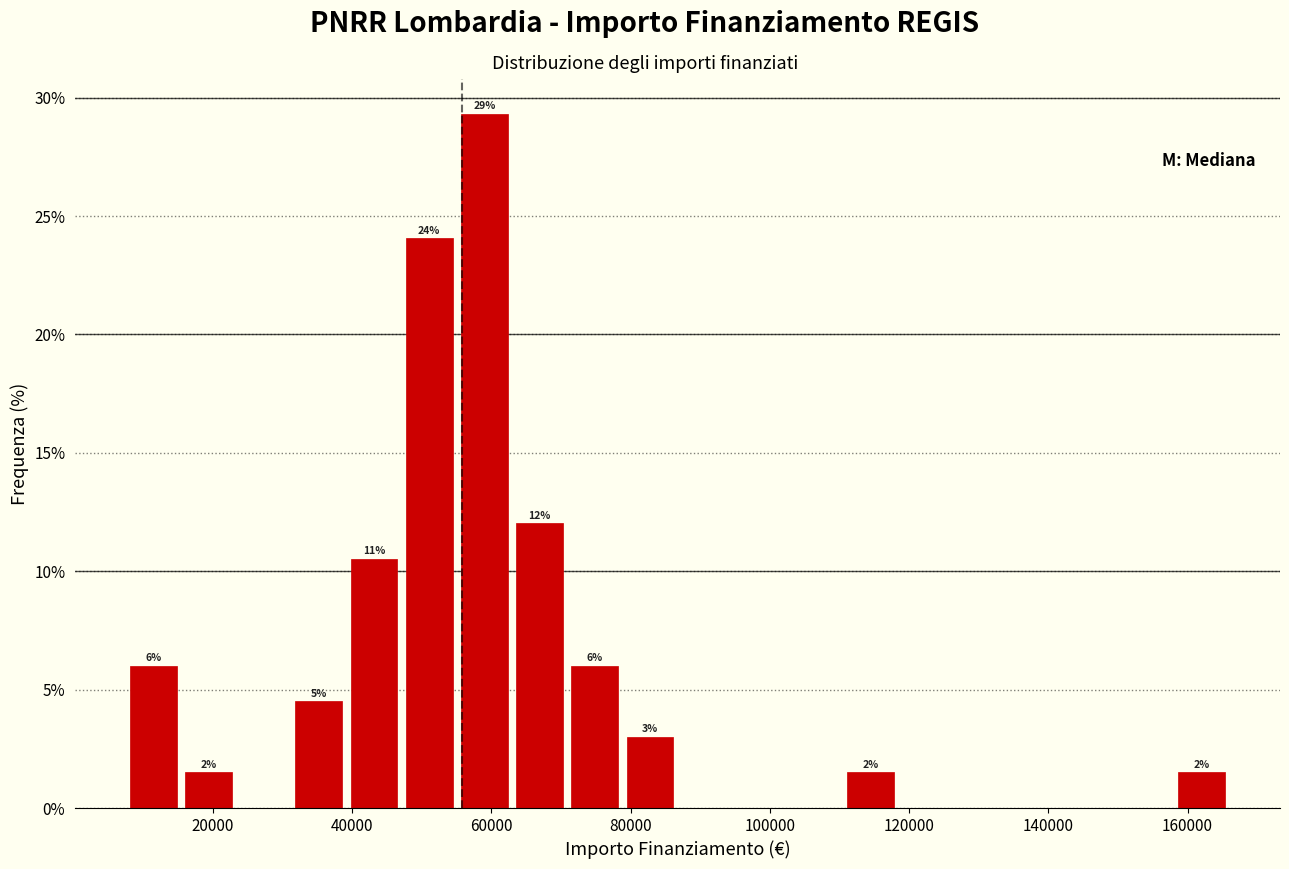

Read against the x-axis, roughly where is the centre of the tallest bar?

60000